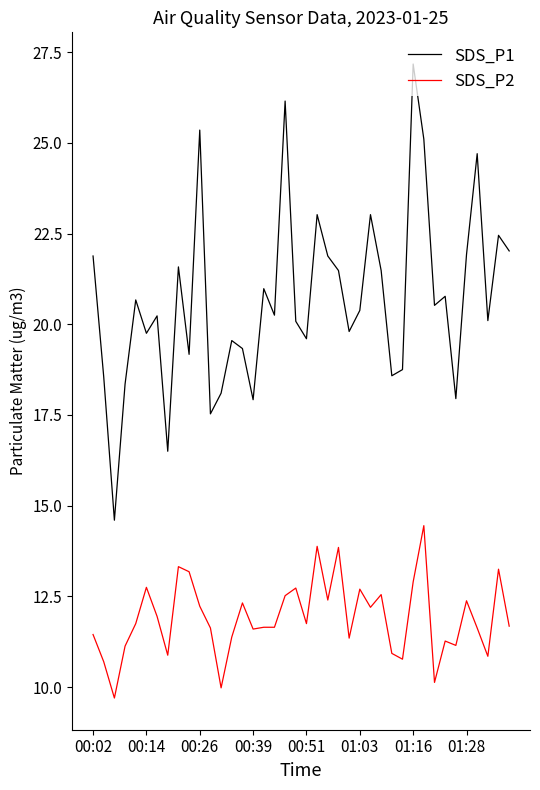

Which series has the largest range (max minus min)?

SDS_P1